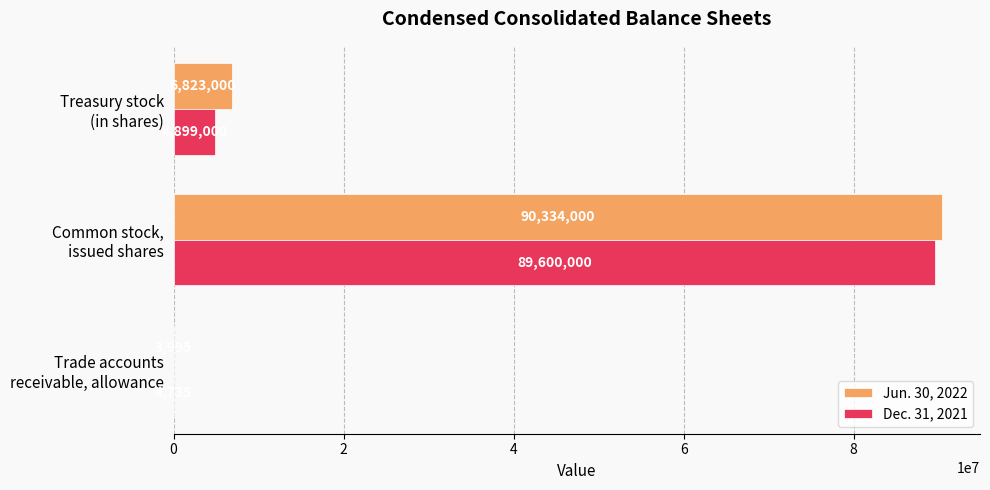

What is the greatest value displayed?

90334000